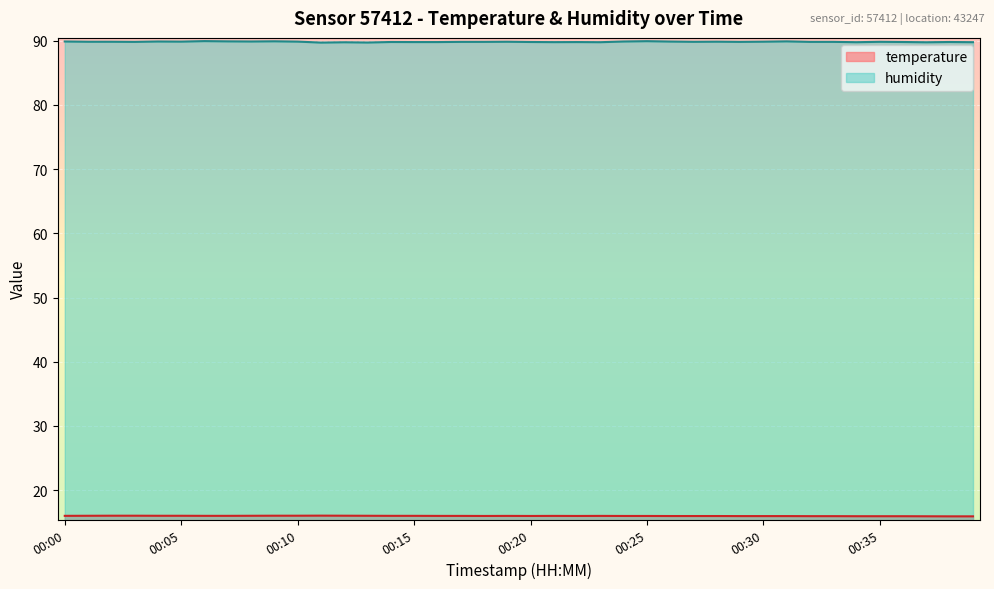

True or false: temperature and humidity intersect in this chart.

False